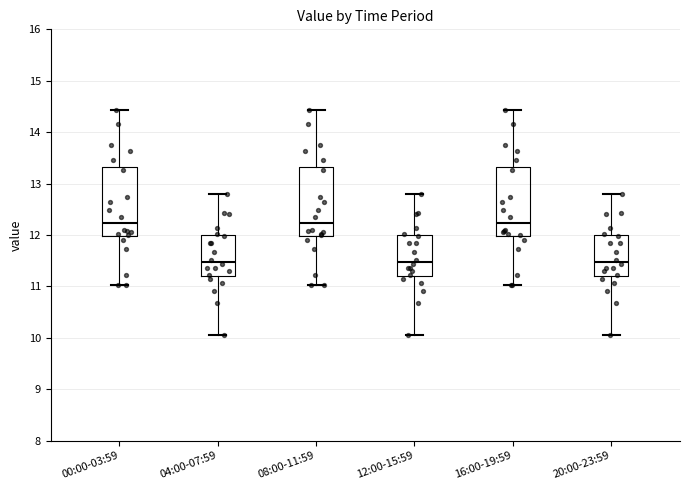

Where is the lower edge of the box for 12:00-15:59 on the y-axis? The values are not printed on the chart, so give them approximately, as read against the axis.

11.2